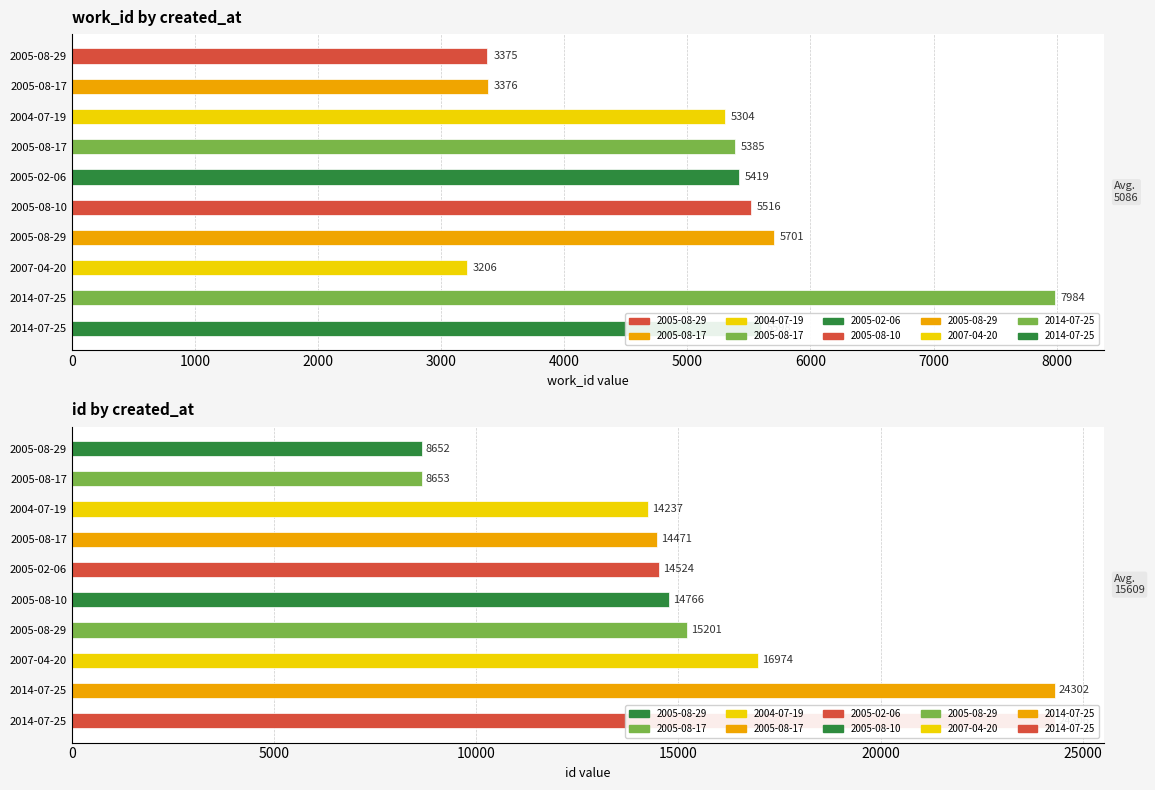

Are the bars horizontal?

Yes